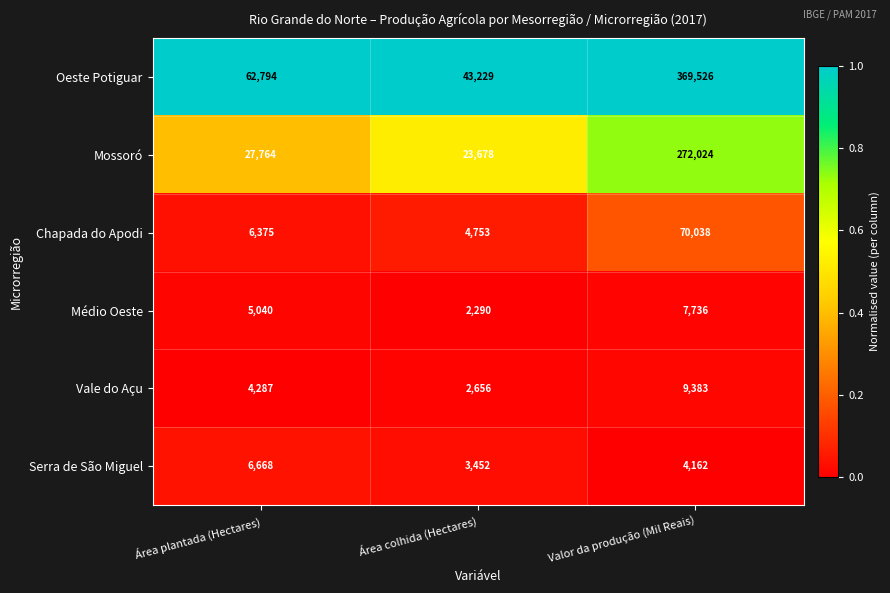

Reading left to right, extract all data points from this chart.

Oeste Potiguar: Área plantada (Hectares)=62794	Área colhida (Hectares)=43229	Valor da produção (Mil Reais)=369526
Mossoró: Área plantada (Hectares)=27764	Área colhida (Hectares)=23678	Valor da produção (Mil Reais)=272024
Chapada do Apodi: Área plantada (Hectares)=6375	Área colhida (Hectares)=4753	Valor da produção (Mil Reais)=70038
Médio Oeste: Área plantada (Hectares)=5040	Área colhida (Hectares)=2290	Valor da produção (Mil Reais)=7736
Vale do Açu: Área plantada (Hectares)=4287	Área colhida (Hectares)=2656	Valor da produção (Mil Reais)=9383
Serra de São Miguel: Área plantada (Hectares)=6668	Área colhida (Hectares)=3452	Valor da produção (Mil Reais)=4162